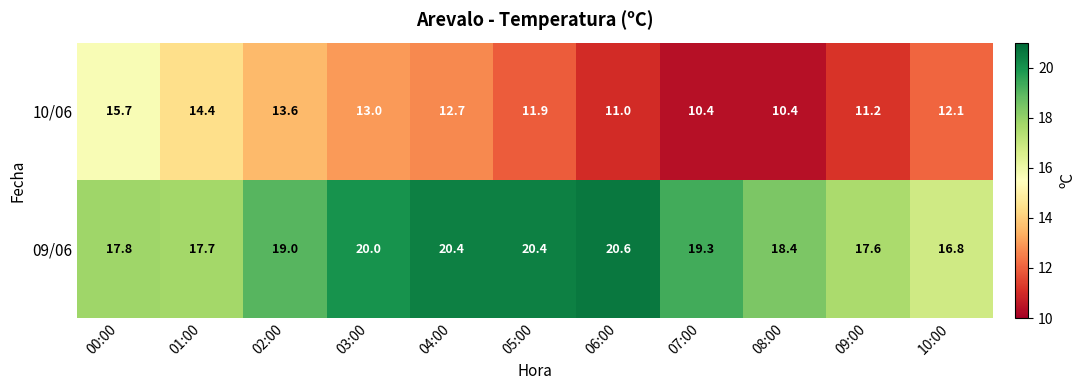

What value does the 10/06 series have at 06:00?

11.0